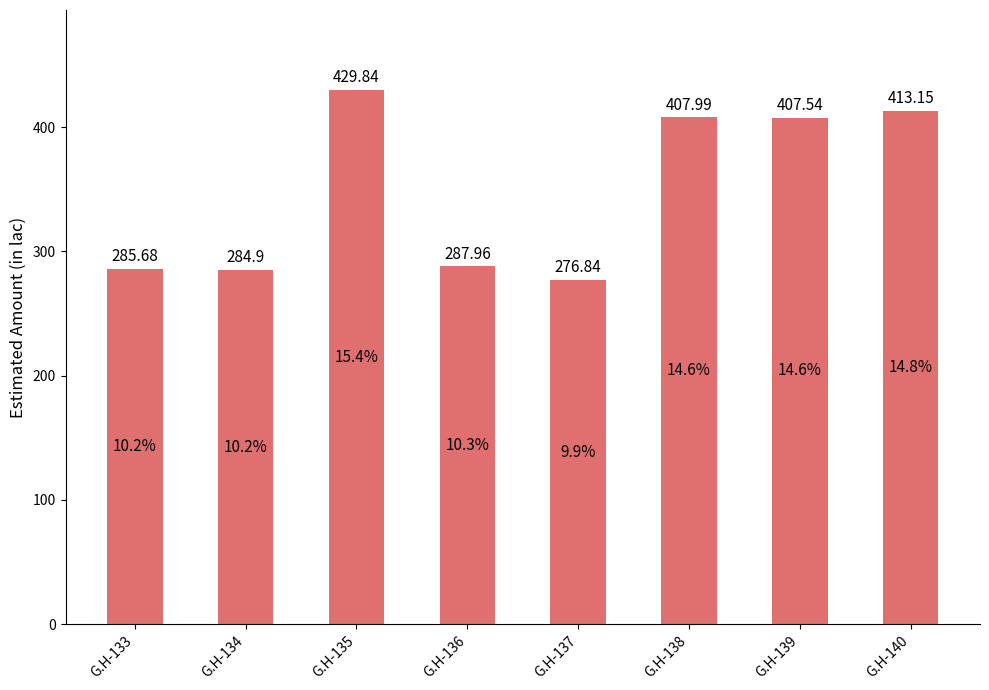

Is it true that the value at G.H-133 is 285.7?

True